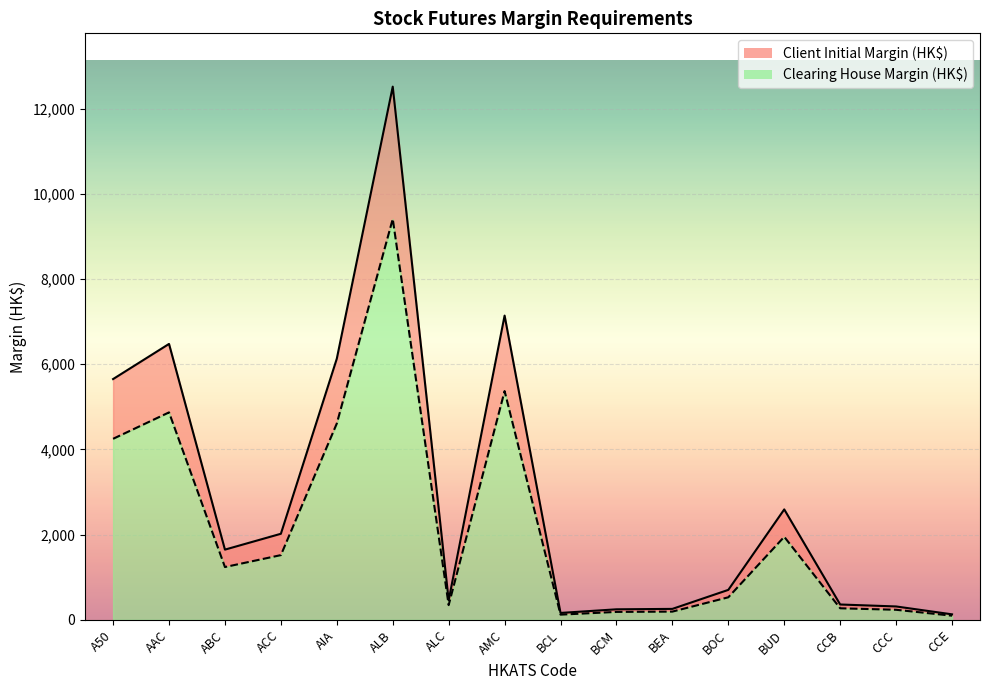

How many categories are shown in the chart?

16